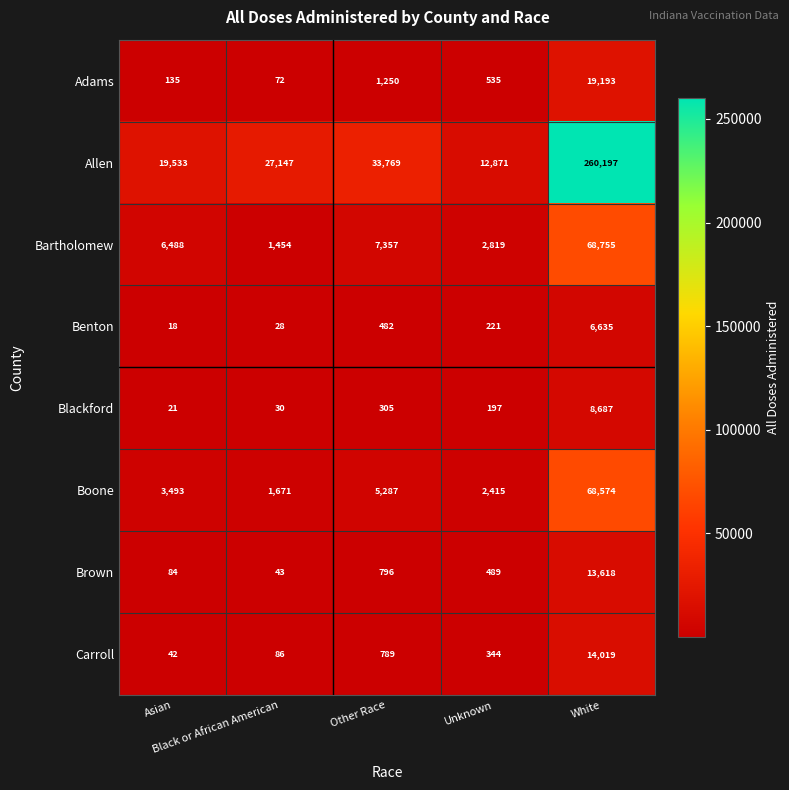

What is the total value across all series at Black or African American?

30531